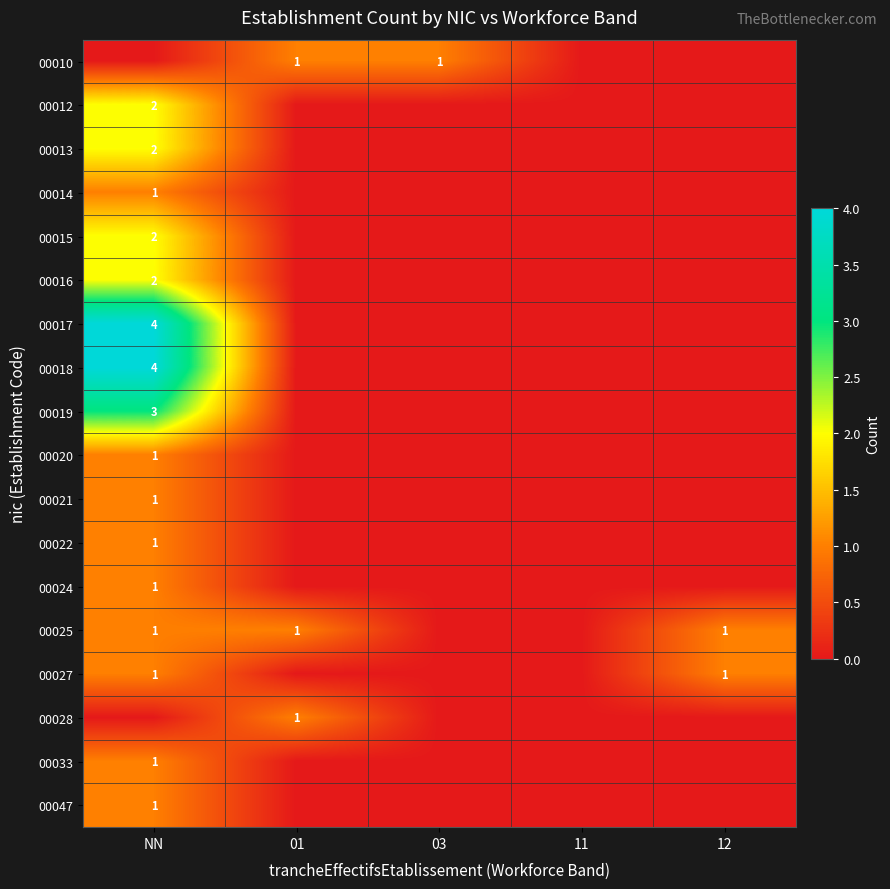

At which category does the chart reach its peak across all series?

NN